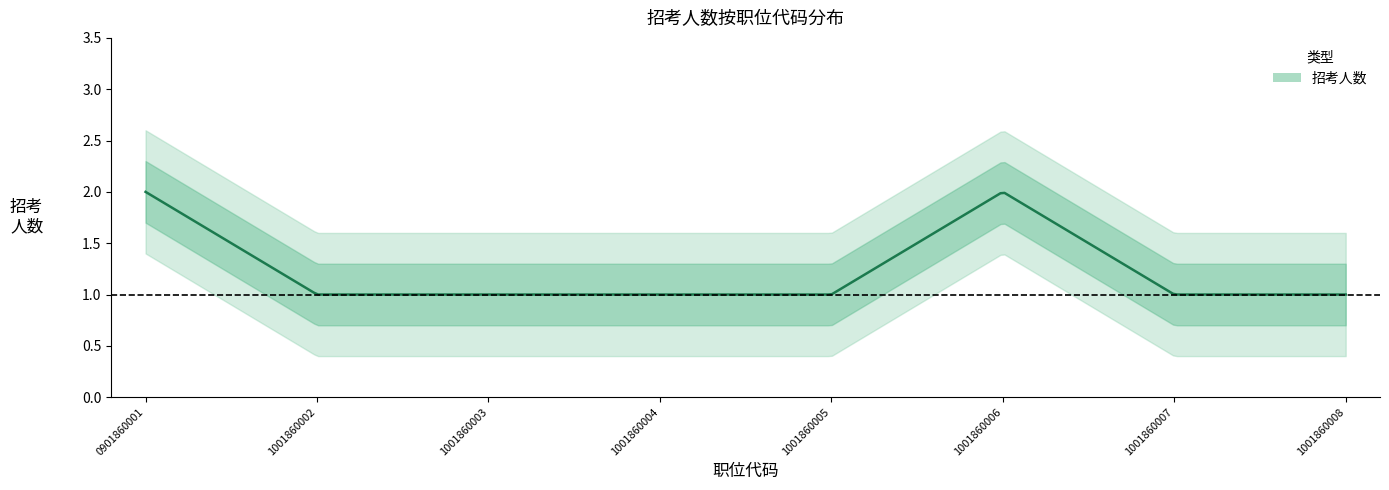

The value at 1001860008 is 1. True or false?

False